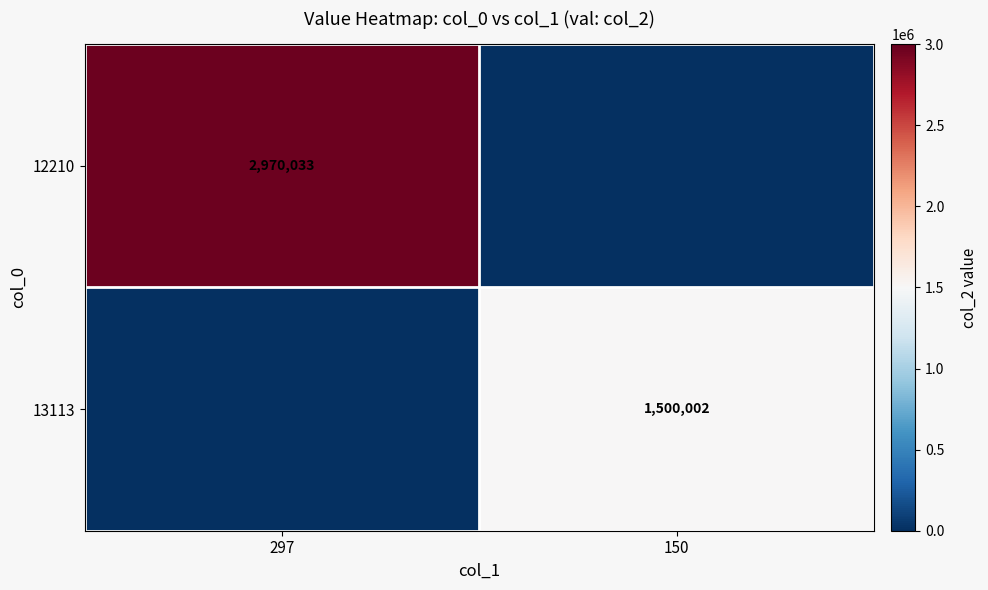

The value of 13113 at 150 is 1500002. True or false?

True